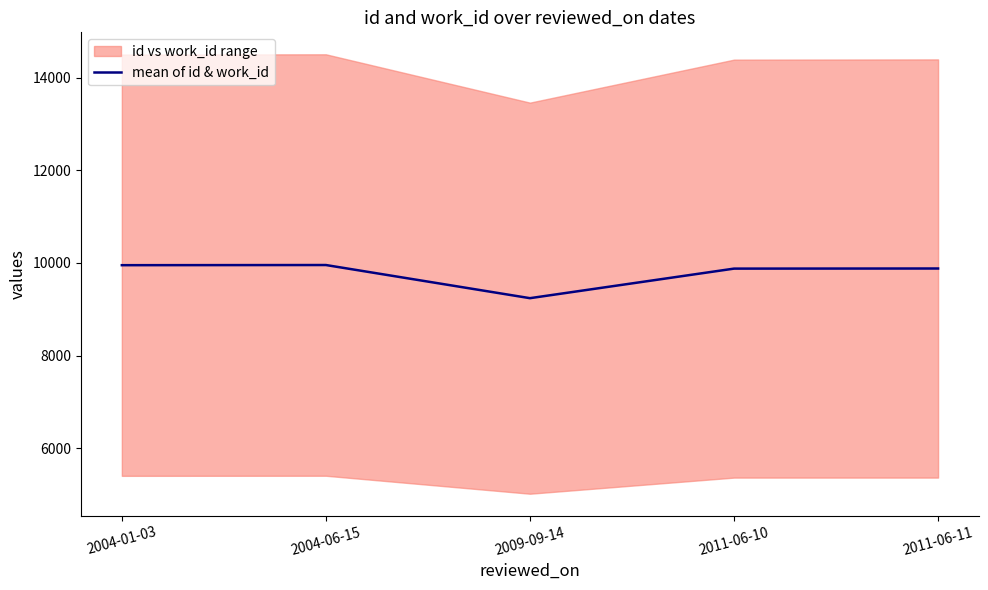

Which has a higher value, 2004-01-03 or 2011-06-11?

2004-01-03